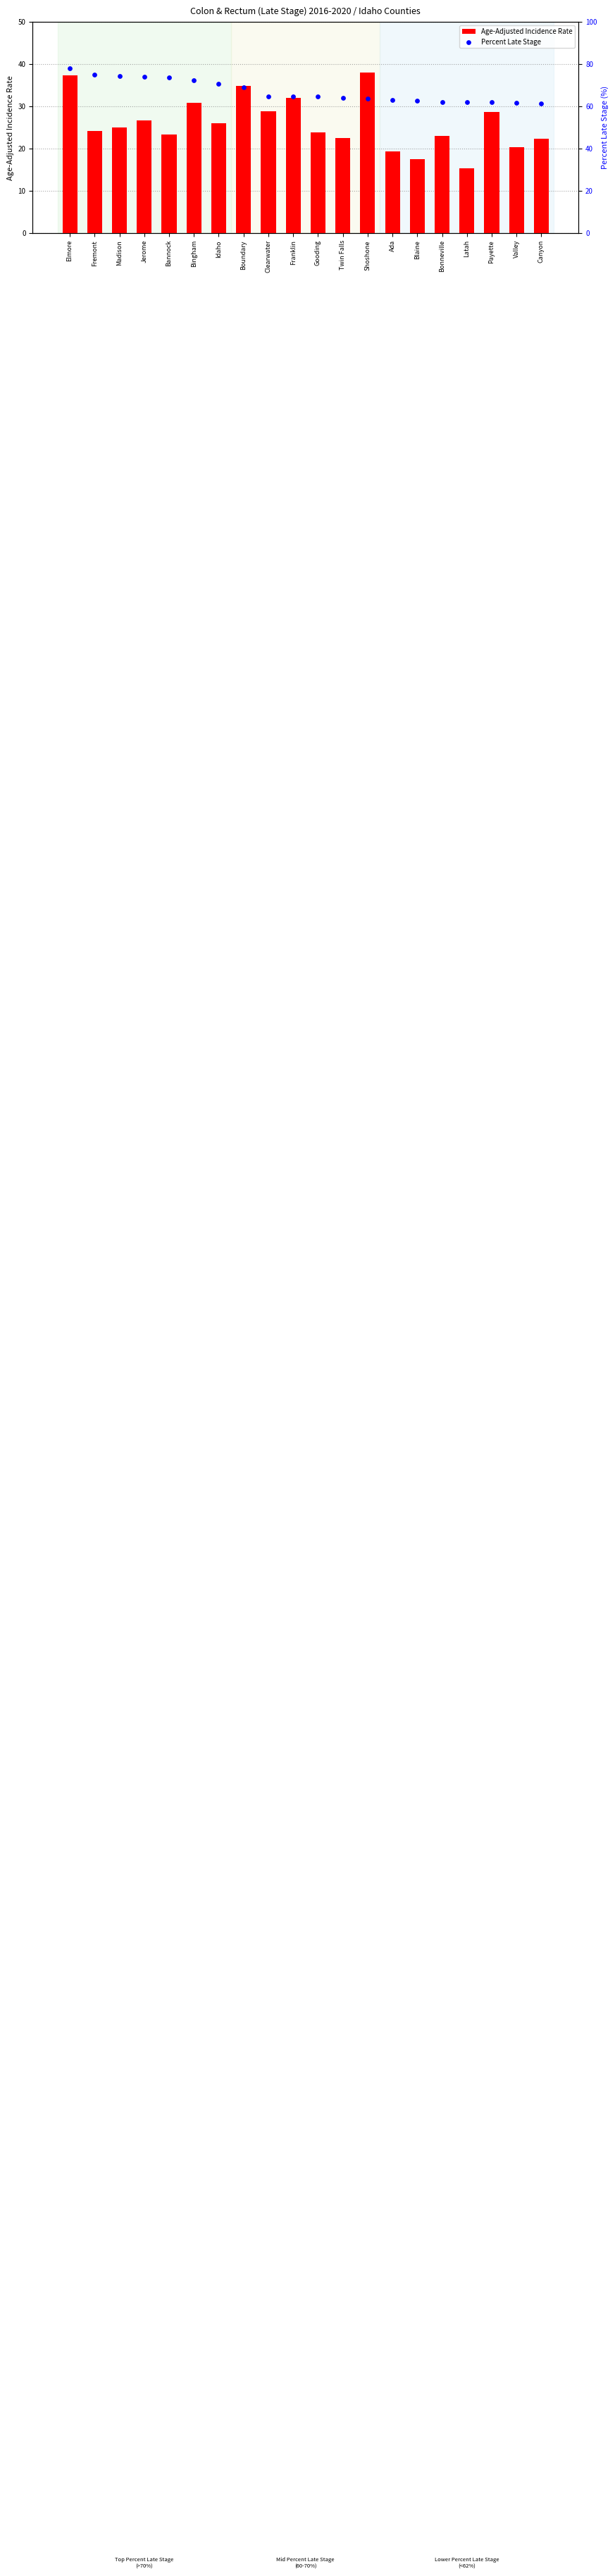

At which category is the sum across all series the highest?

Elmore